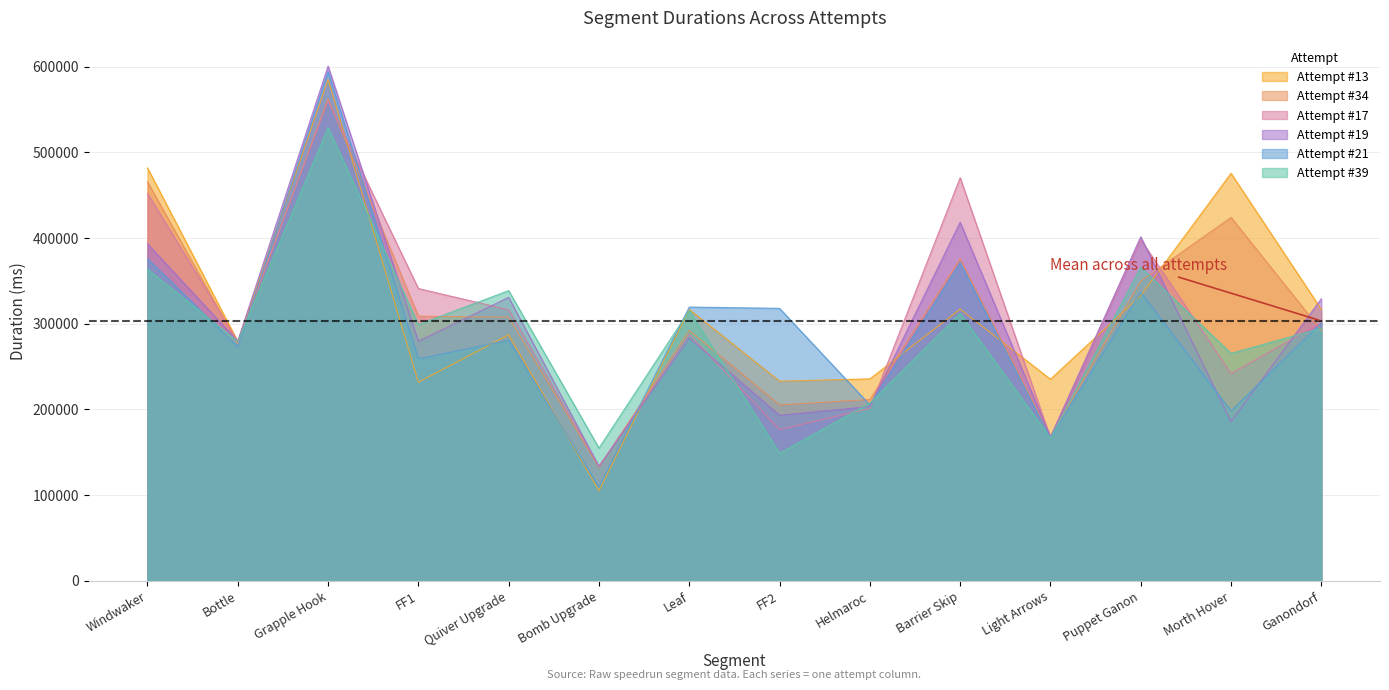

What is the label of the 8th point from the right?

Leaf